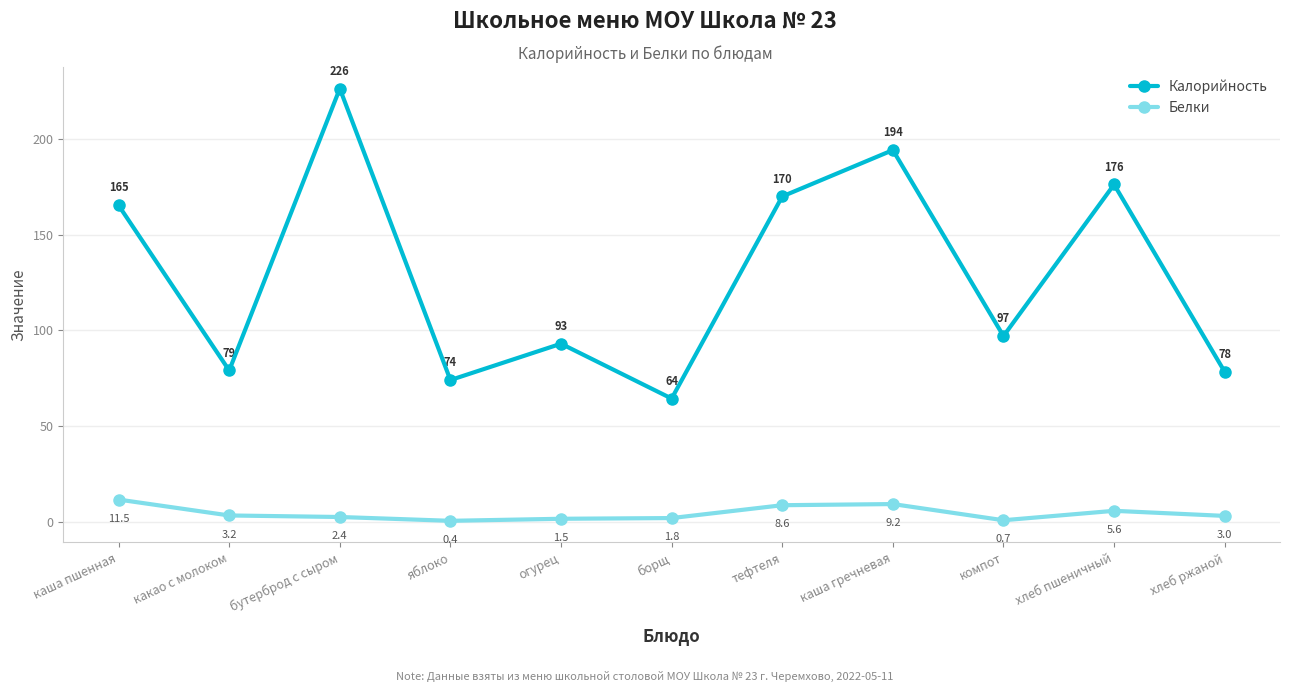

At тефтеля, list the series in order from largest to smallest.

Калорийность, Белки